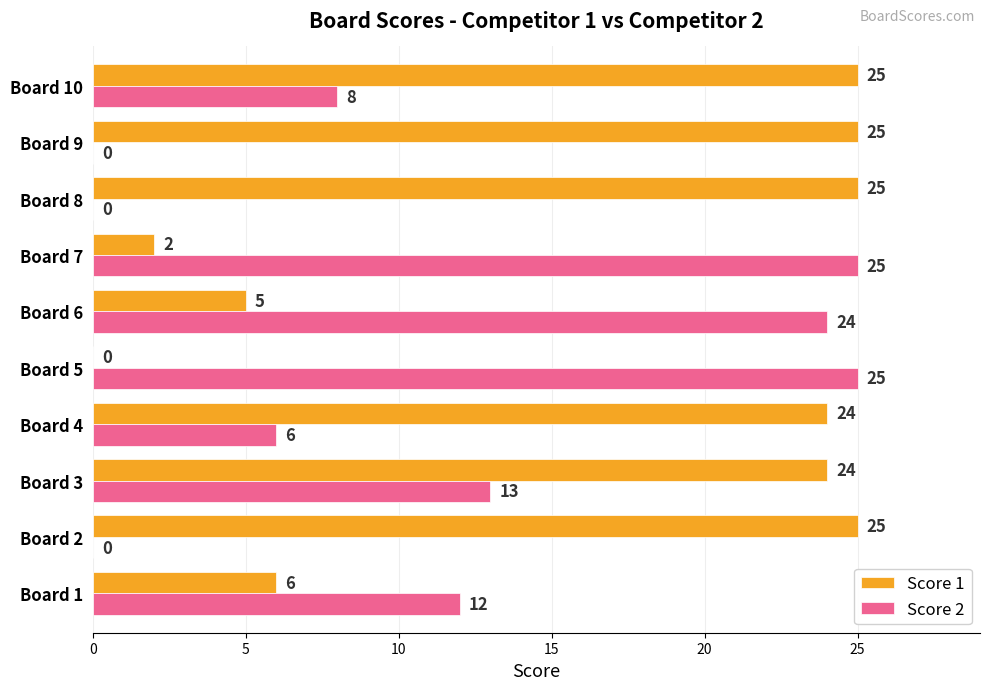

Between Board 1 and Board 6, which series saw the biggest shift?

Score 2